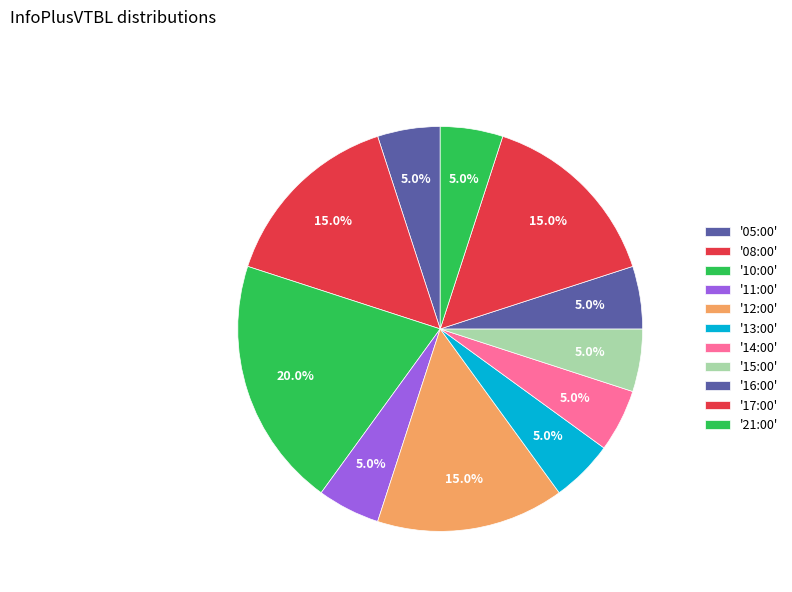

Count the number of slices in the pie.

11